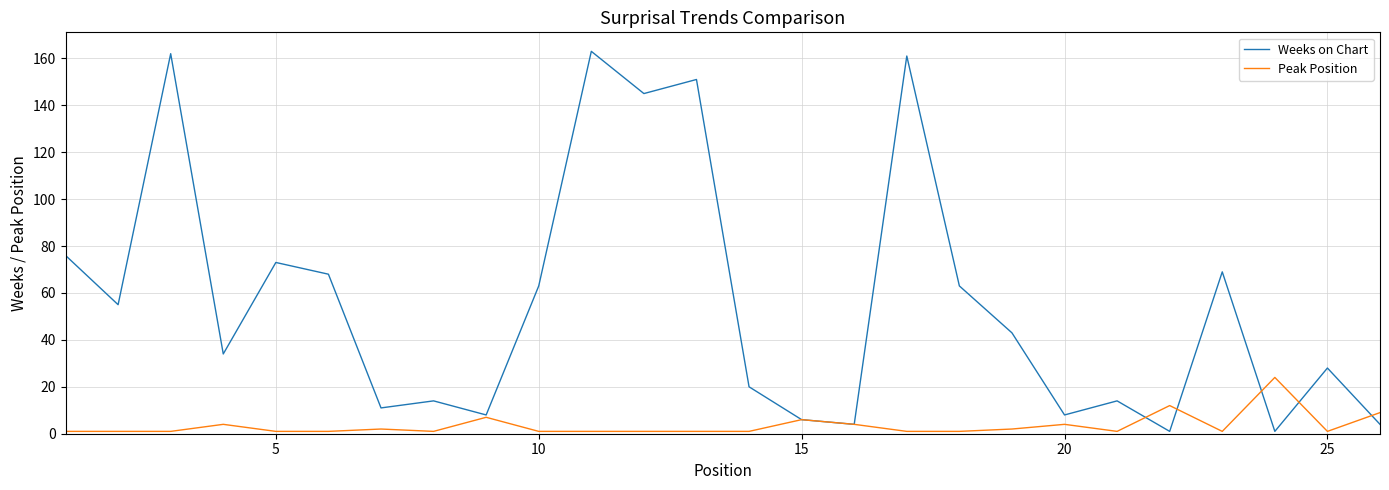

What is the difference between the maximum and minimum values in the Peak Position series?

23